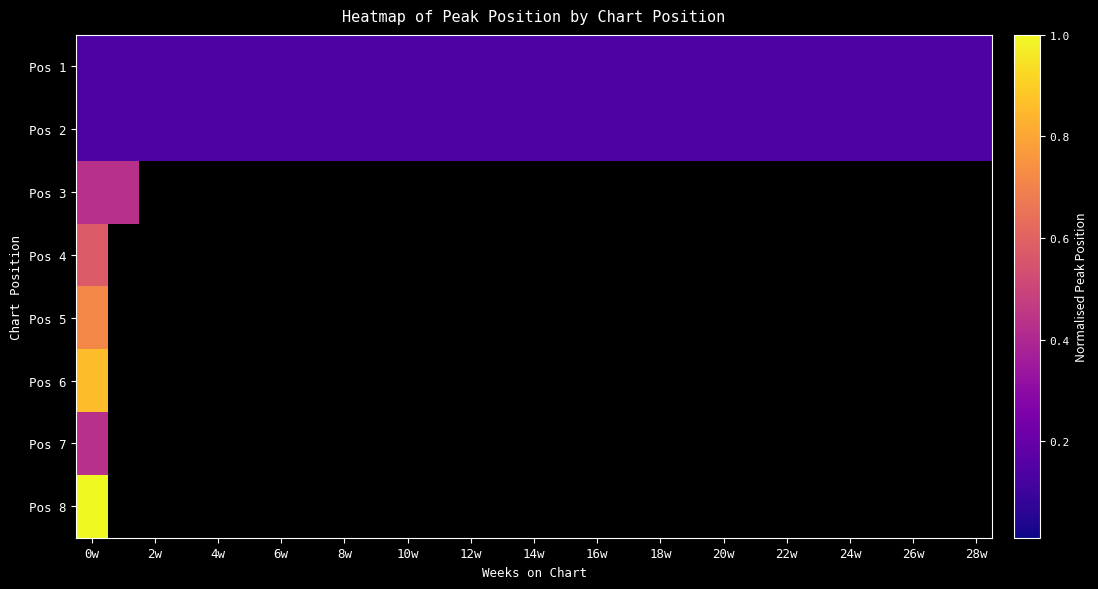

Reading left to right, list all the values displayed in this chart.

Pos 1: 0.1	0.1	0.1	0.1	0.1	0.1	0.1	0.1	0.1	0.1	0.1	0.1	0.1	0.1	0.1	0.1	0.1	0.1	0.1	0.1	0.1	0.1	0.1	0.1	0.1	0.1	0.1	0.1	0.1
Pos 2: 0.1	0.1	0.1	0.1	0.1	0.1	0.1	0.1	0.1	0.1	0.1	0.1	0.1	0.1	0.1	0.1	0.1	0.1	0.1	0.1	0.1	0.1	0.1	0.1	0.1	0.1	0.1	0.1	0.1
Pos 3: 0.4	0.4	0.0	0.0	0.0	0.0	0.0	0.0	0.0	0.0	0.0	0.0	0.0	0.0	0.0	0.0	0.0	0.0	0.0	0.0	0.0	0.0	0.0	0.0	0.0	0.0	0.0	0.0	0.0
Pos 4: 0.6	0.0	0.0	0.0	0.0	0.0	0.0	0.0	0.0	0.0	0.0	0.0	0.0	0.0	0.0	0.0	0.0	0.0	0.0	0.0	0.0	0.0	0.0	0.0	0.0	0.0	0.0	0.0	0.0
Pos 5: 0.7	0.0	0.0	0.0	0.0	0.0	0.0	0.0	0.0	0.0	0.0	0.0	0.0	0.0	0.0	0.0	0.0	0.0	0.0	0.0	0.0	0.0	0.0	0.0	0.0	0.0	0.0	0.0	0.0
Pos 6: 0.9	0.0	0.0	0.0	0.0	0.0	0.0	0.0	0.0	0.0	0.0	0.0	0.0	0.0	0.0	0.0	0.0	0.0	0.0	0.0	0.0	0.0	0.0	0.0	0.0	0.0	0.0	0.0	0.0
Pos 7: 0.4	0.0	0.0	0.0	0.0	0.0	0.0	0.0	0.0	0.0	0.0	0.0	0.0	0.0	0.0	0.0	0.0	0.0	0.0	0.0	0.0	0.0	0.0	0.0	0.0	0.0	0.0	0.0	0.0
Pos 8: 1.0	0.0	0.0	0.0	0.0	0.0	0.0	0.0	0.0	0.0	0.0	0.0	0.0	0.0	0.0	0.0	0.0	0.0	0.0	0.0	0.0	0.0	0.0	0.0	0.0	0.0	0.0	0.0	0.0